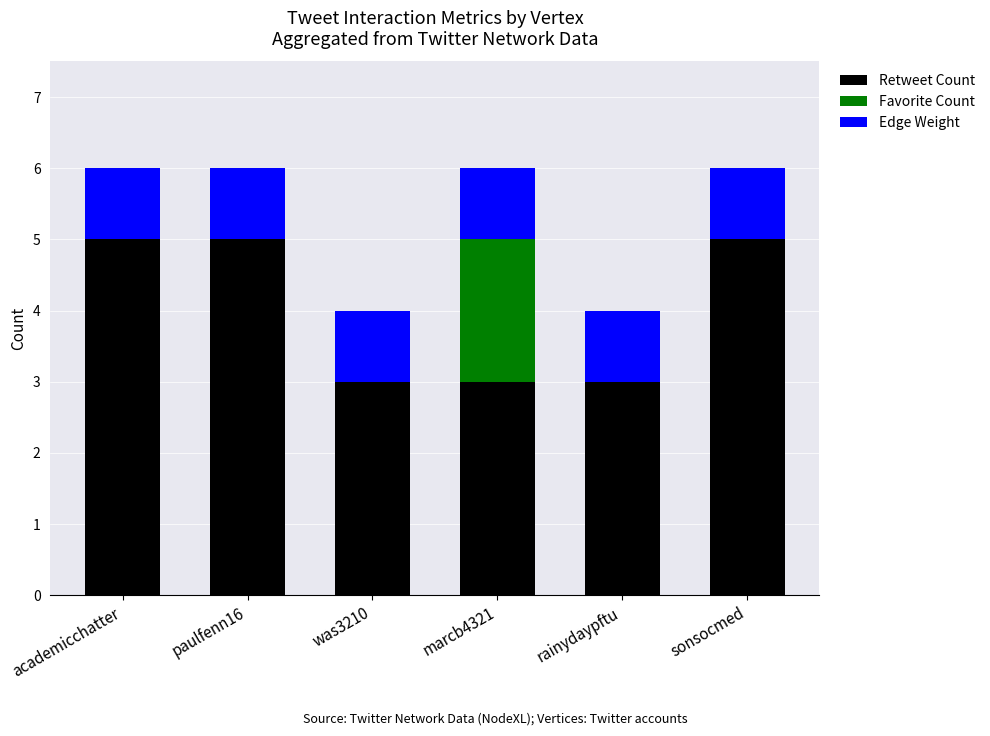

What is the maximum value for Retweet Count?

5